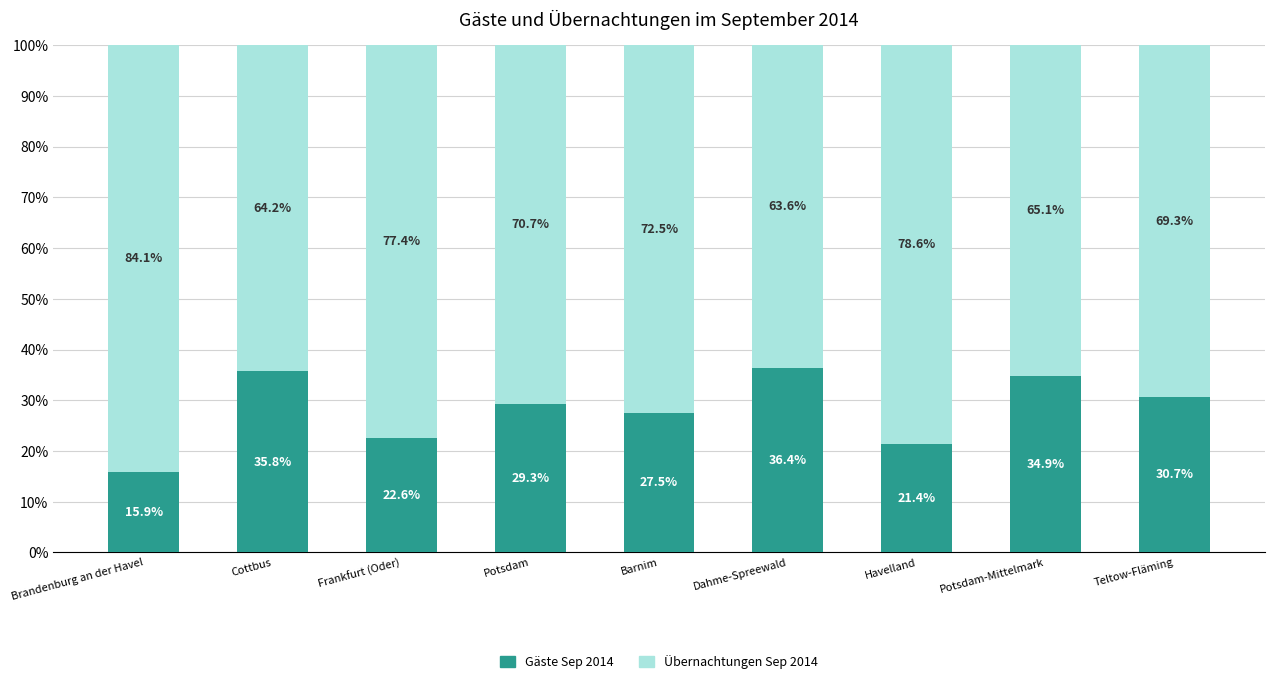

The Gäste Sep 2014 series shows 19.2 at Potsdam. True or false?

False